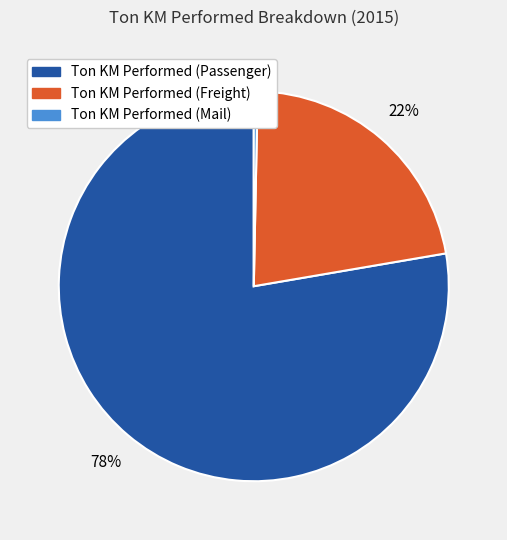

To the nearest percent, what is the average slice percentage?

33%